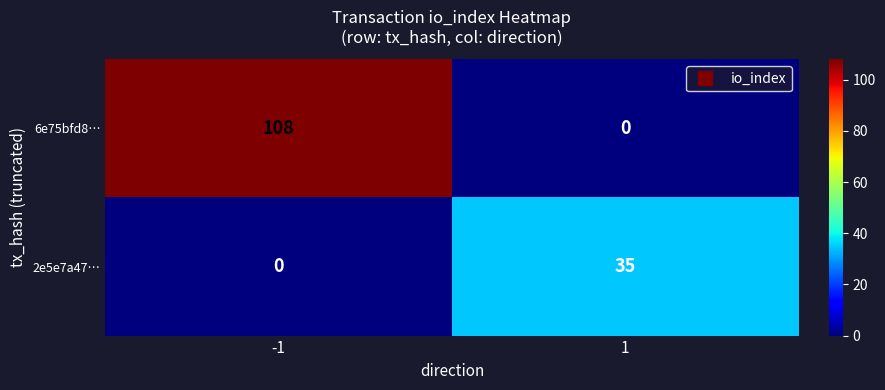

Which series changed the most between -1 and 1?

6e75bfd8…